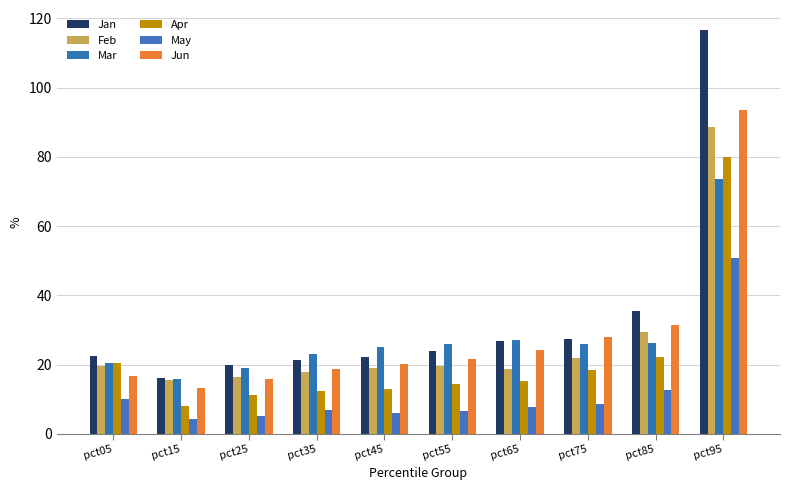

At which label does May first exceed 7?

pct05